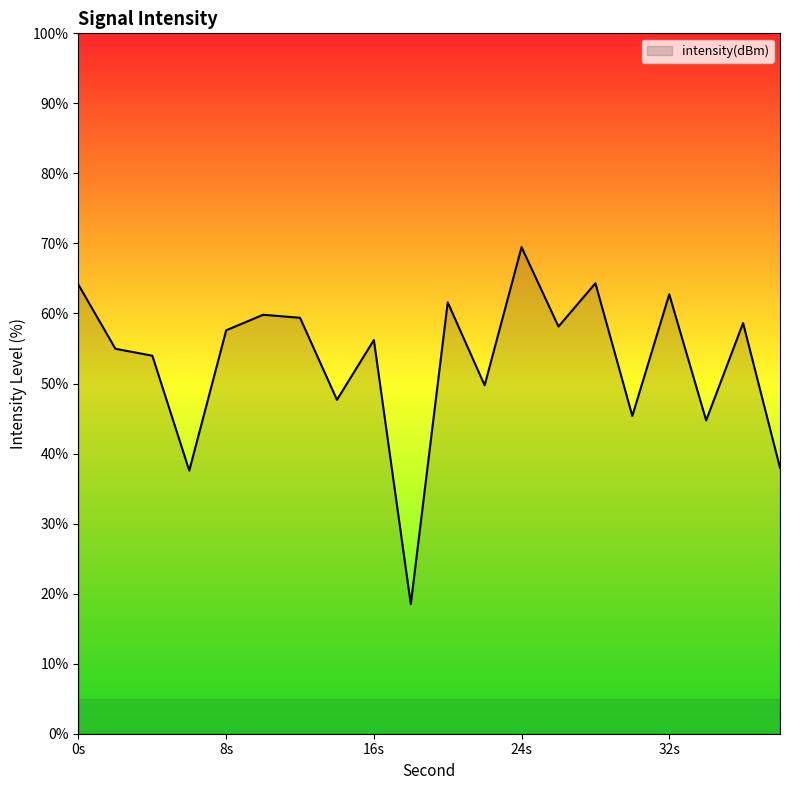

What is the maximum value shown in the chart?

69.5